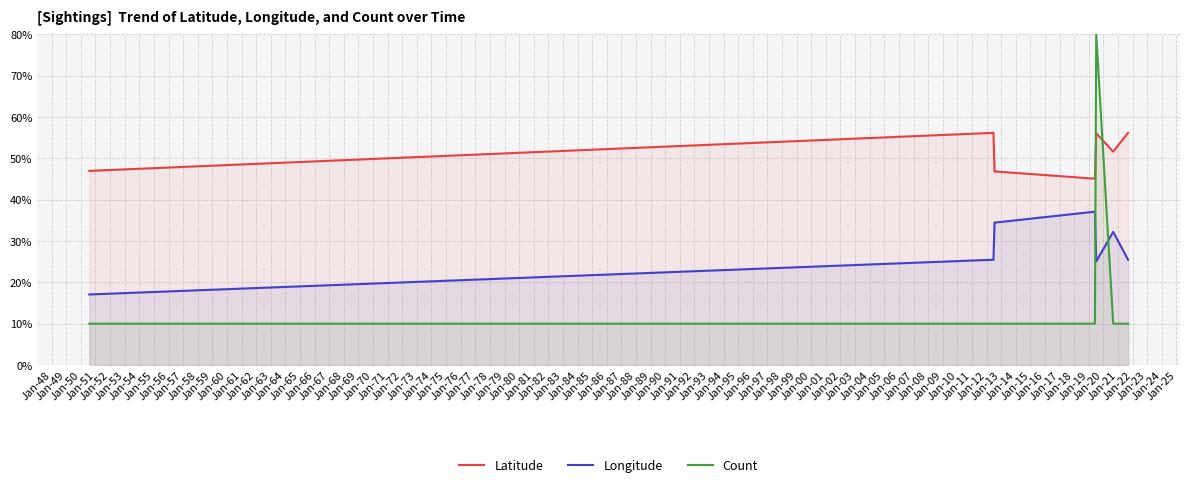

What is the difference between the second highest and second lowest values in the Latitude series?

9.4